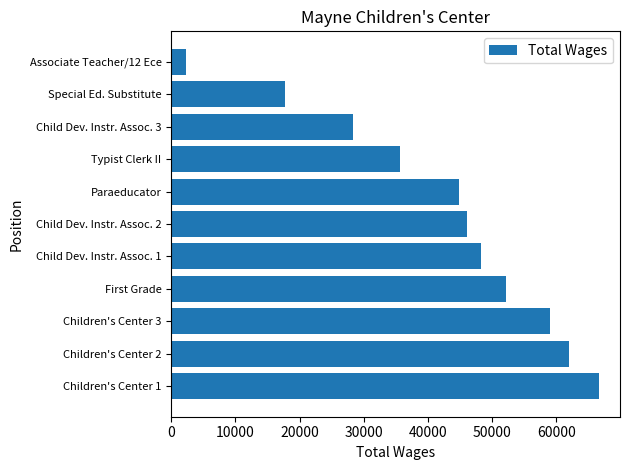

What is the change in value from Child Dev. Instr. Assoc. 2 to Typist Clerk II?

-10526